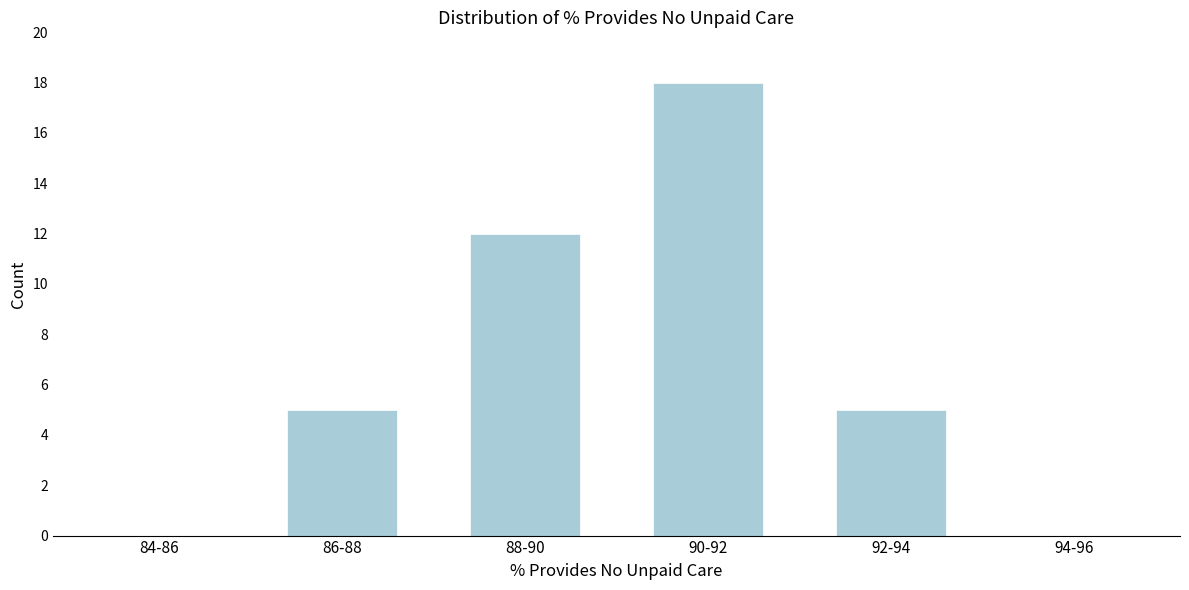

Reading left to right, extract all data points from this chart.

84-86=0	86-88=5	88-90=12	90-92=18	92-94=5	94-96=0